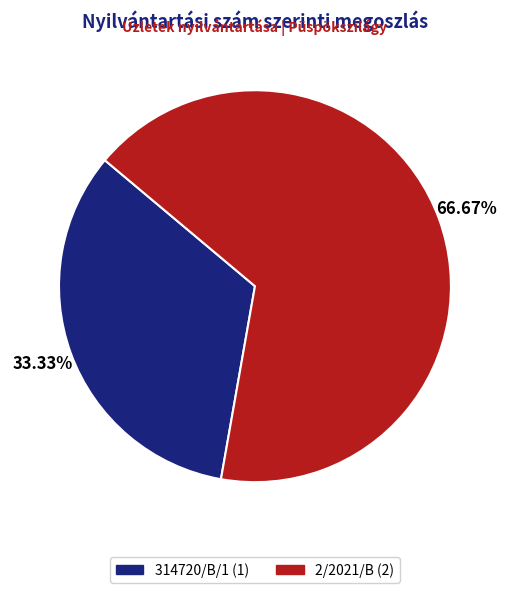

What is the total percentage of 2/2021/B and 314720/B/1?

100.0%